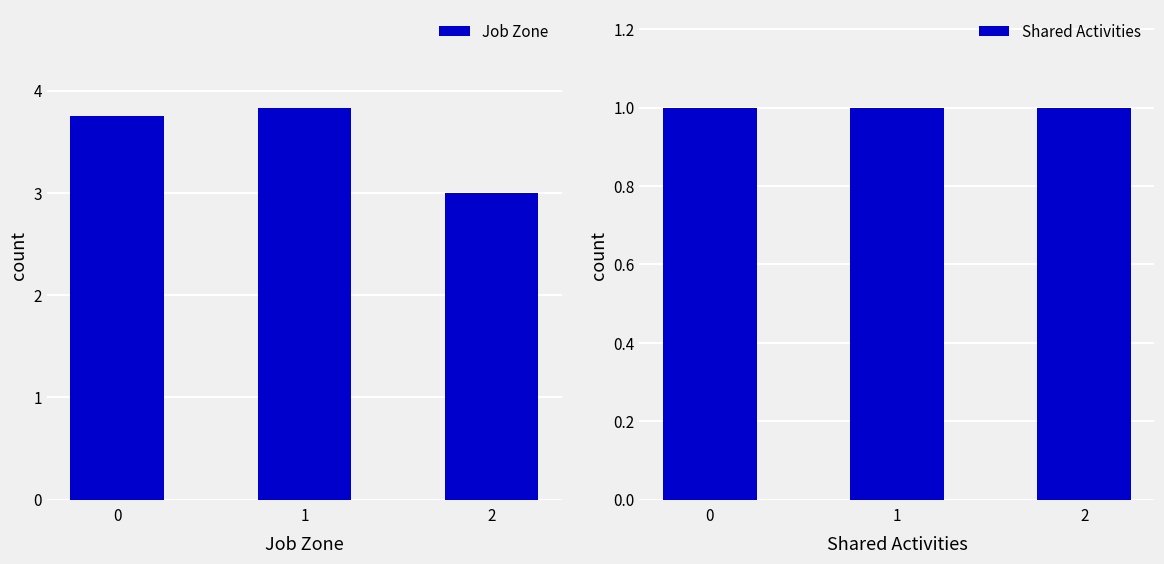

What is the value of the Job Zone bar at the 3rd from the left?

3.0